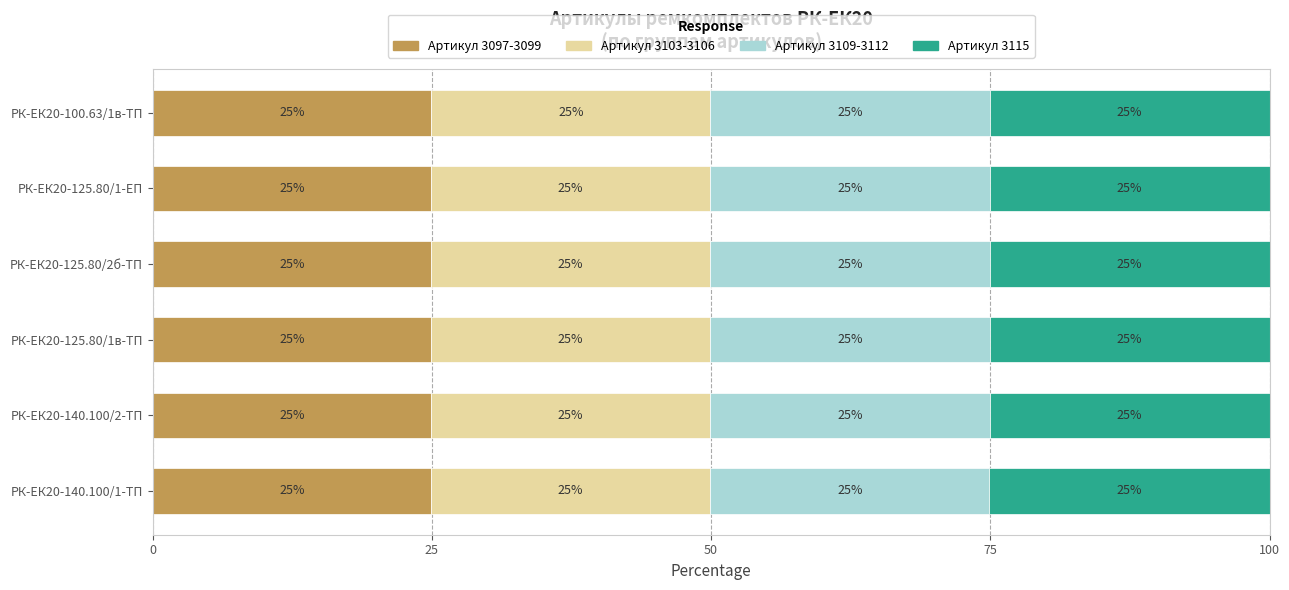

What is the average value of the Артикул 3097-3099 series?

24.9